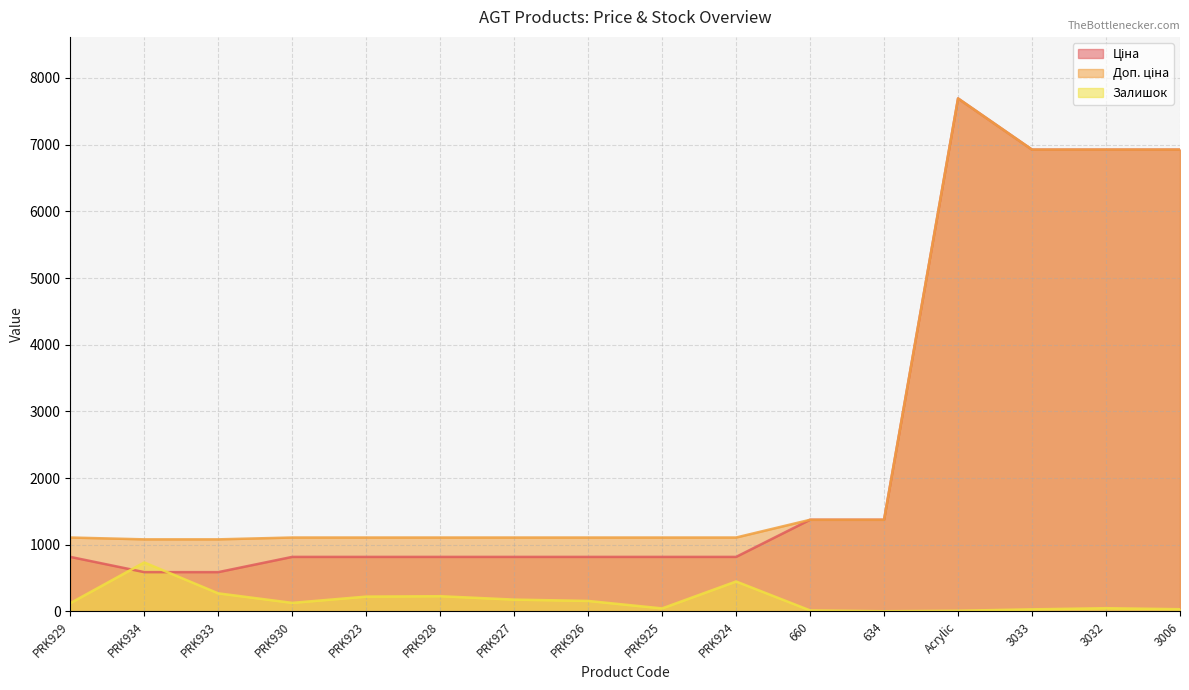

What is the approximate value of Залишок at 3033?

32.0